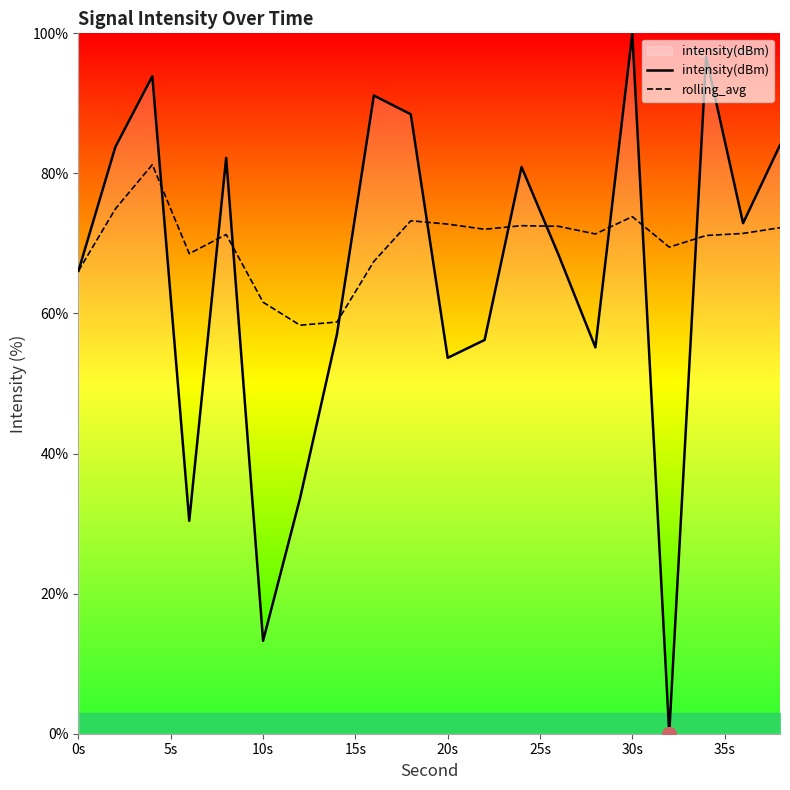

The intensity(dBm) series shows 109.4 at 0s. True or false?

False